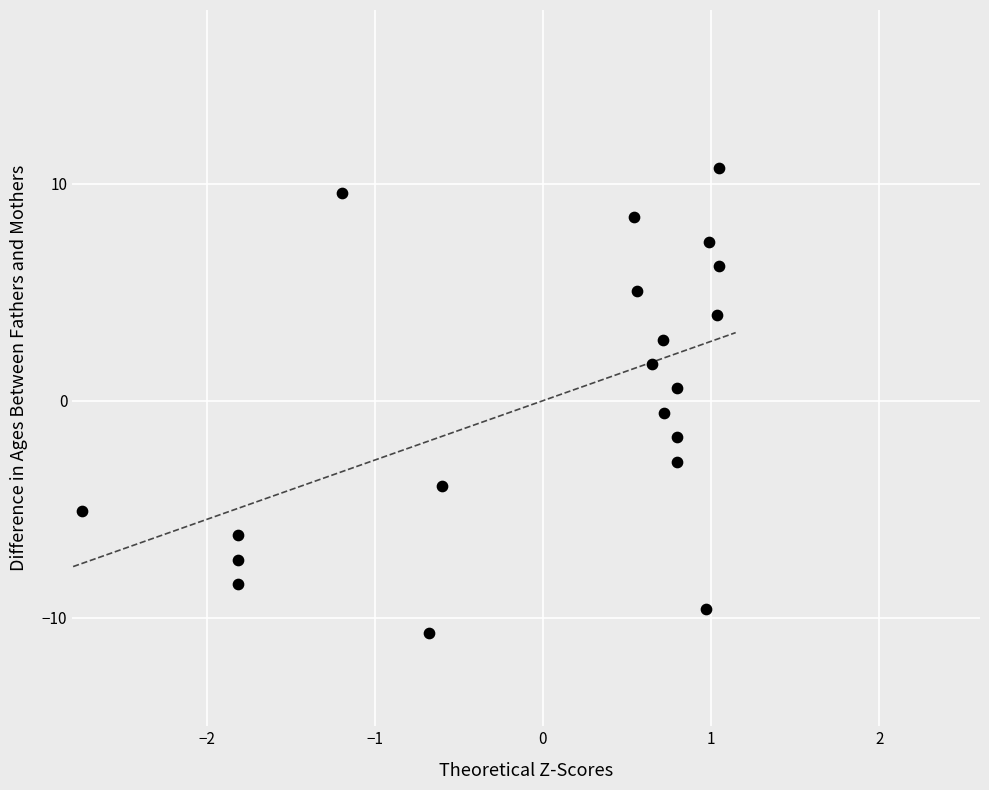

What is the range of X values (max minus min)?

3.8